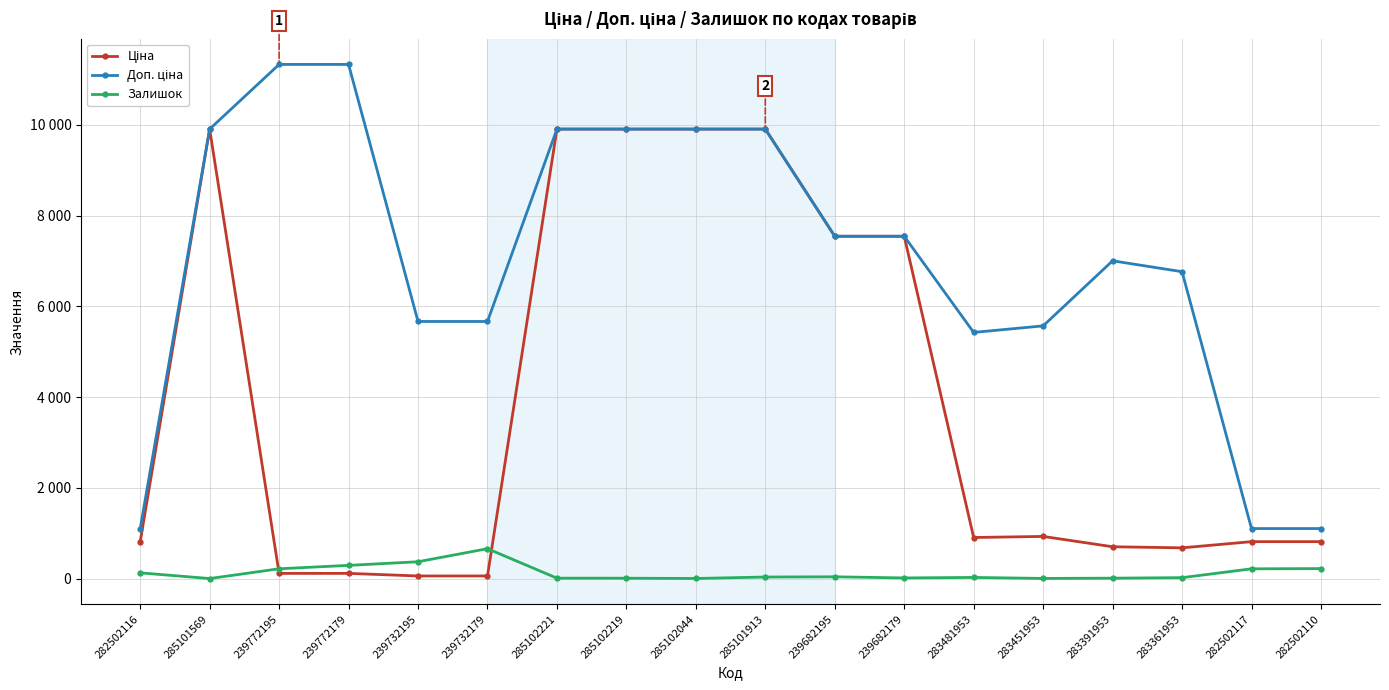

At which label does Ціна first exceed 904?

285101569